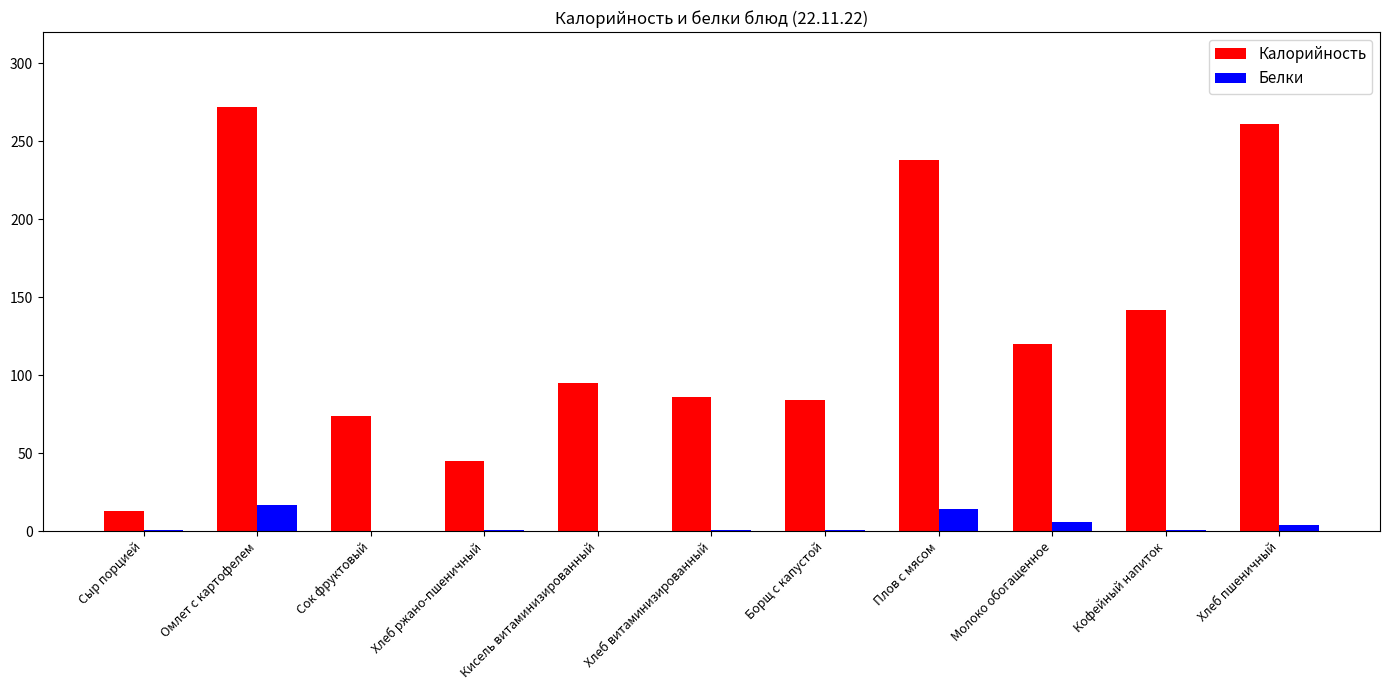

The value of Калорийность at Молоко обогащенное is 175. True or false?

False